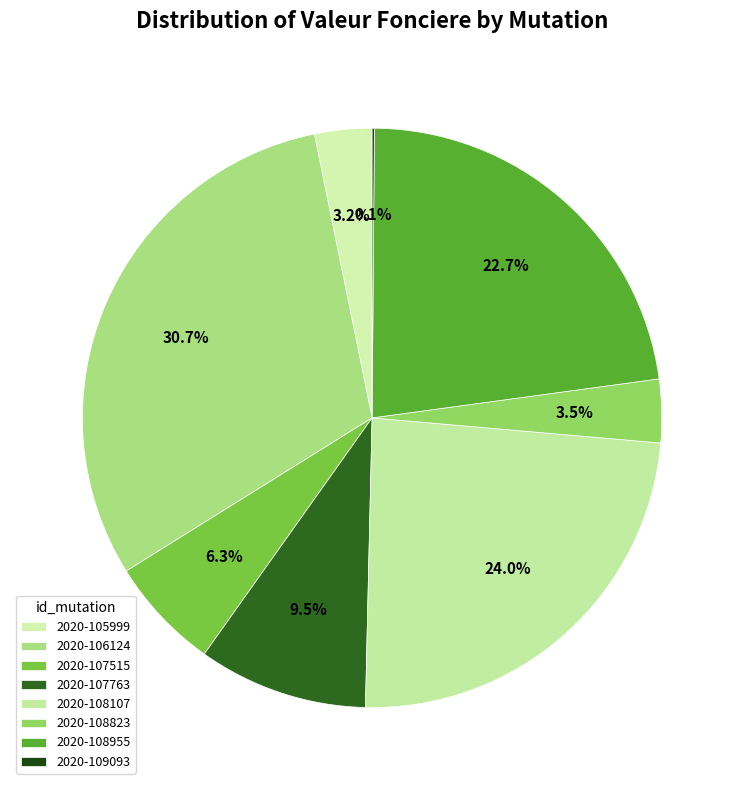

To the nearest percent, what is the difference between the largest and smallest slice percentages?

31%